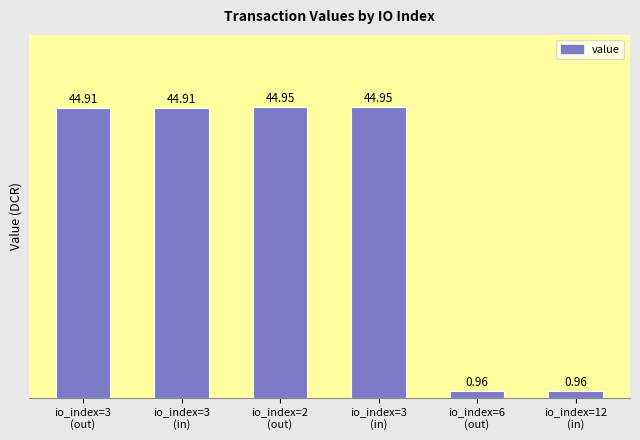

What is the sum of all values?

181.7